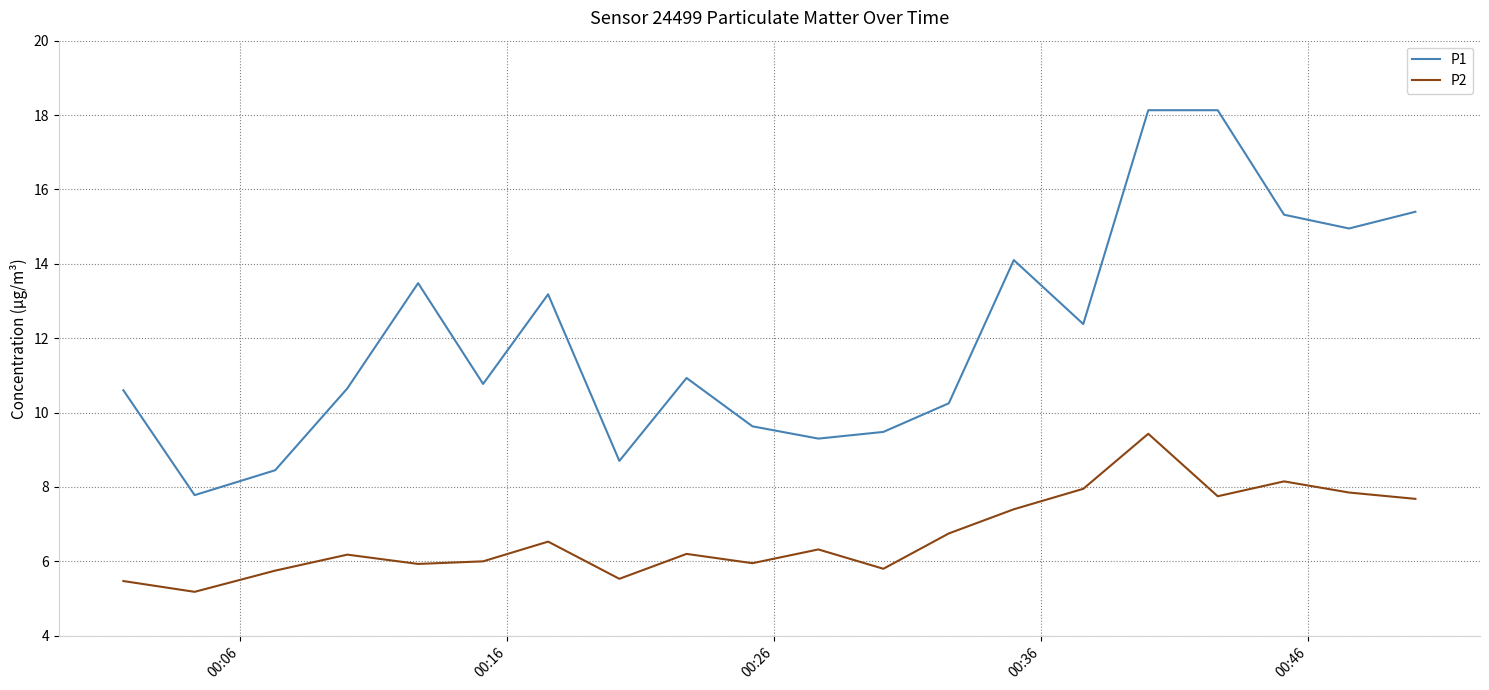

True or false: P2 has more than 0 interior local peaks.

True